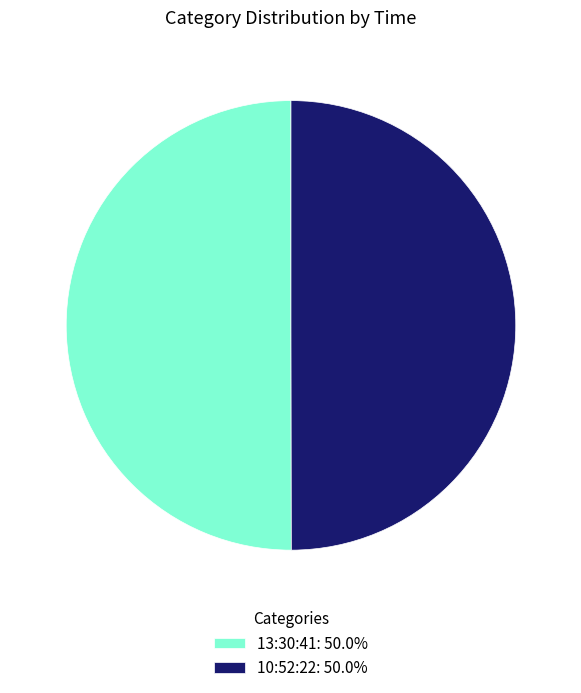

Combined, do 10:52:22: 50.0% and 13:30:41: 50.0% account for over 50%?

Yes